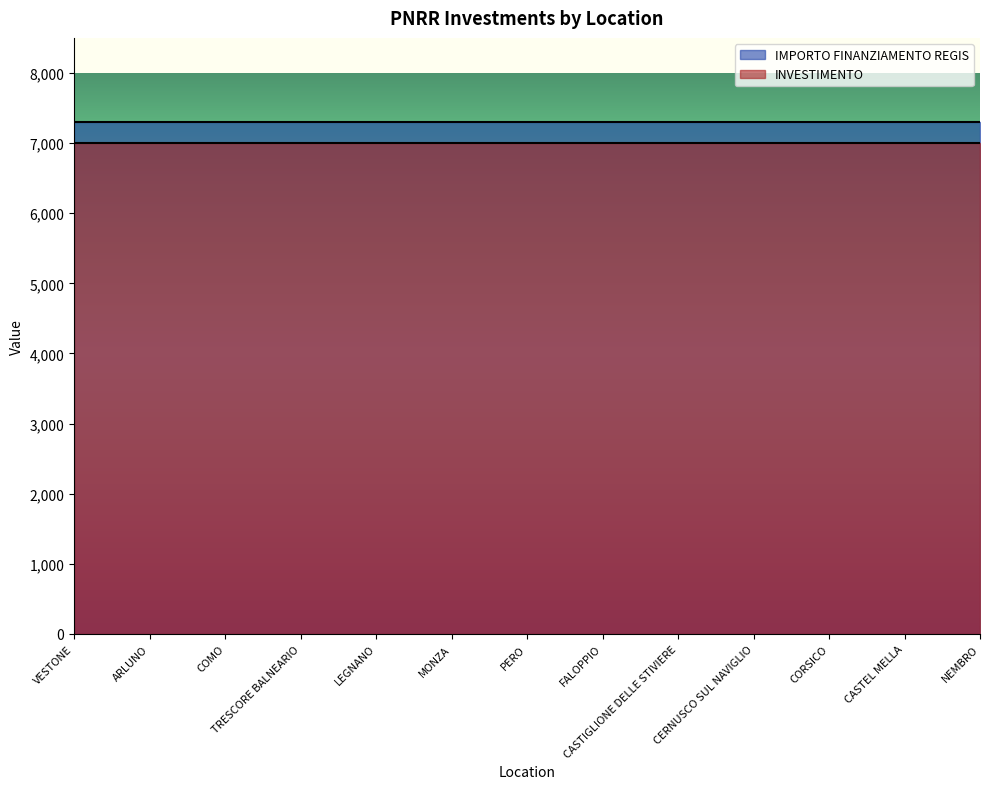

Rank the series by their average value, from highest to lowest.

IMPORTO FINANZIAMENTO REGIS, INVESTIMENTO